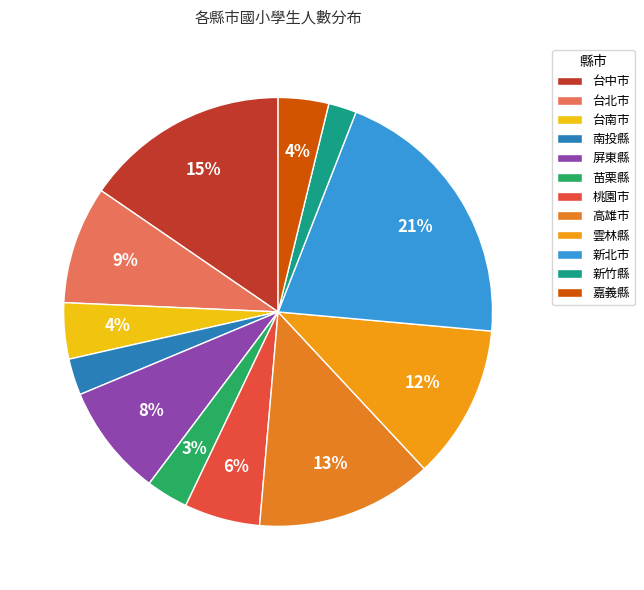

Is there a majority slice in this chart?

No